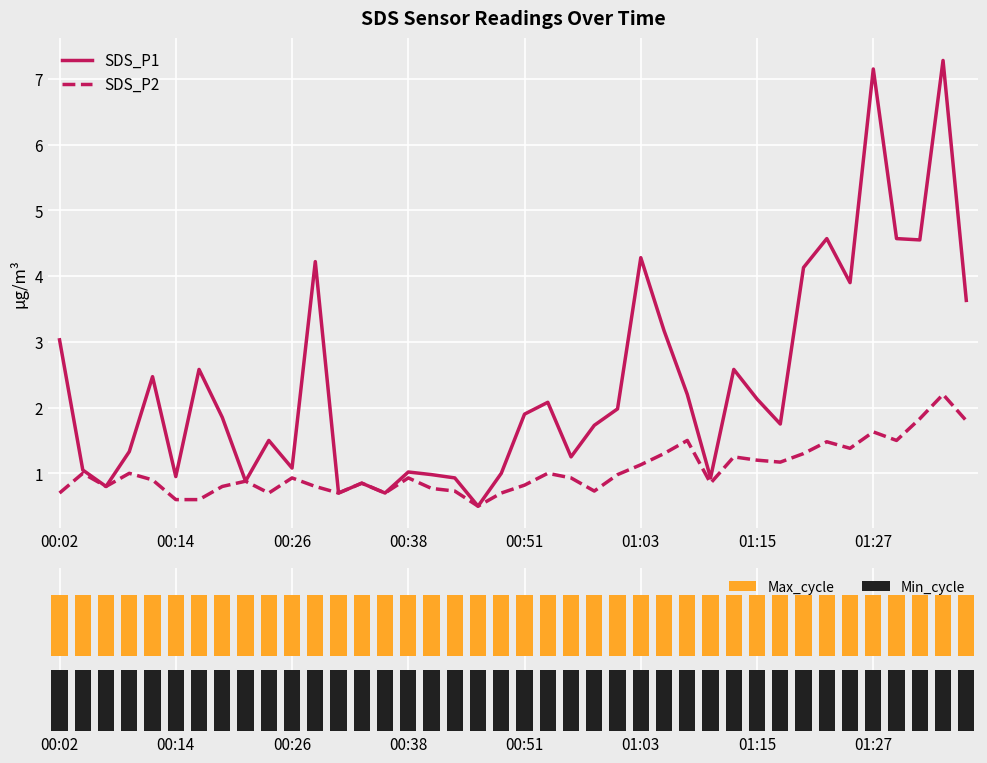

What is the lowest value of the SDS_P2 series?

0.5